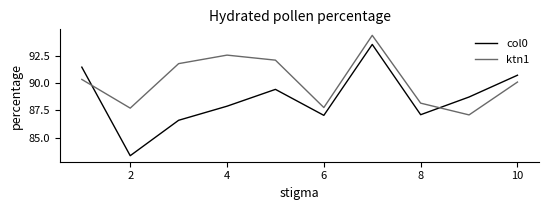

What is the difference between the maximum and minimum values in the ktn1 series?

7.3